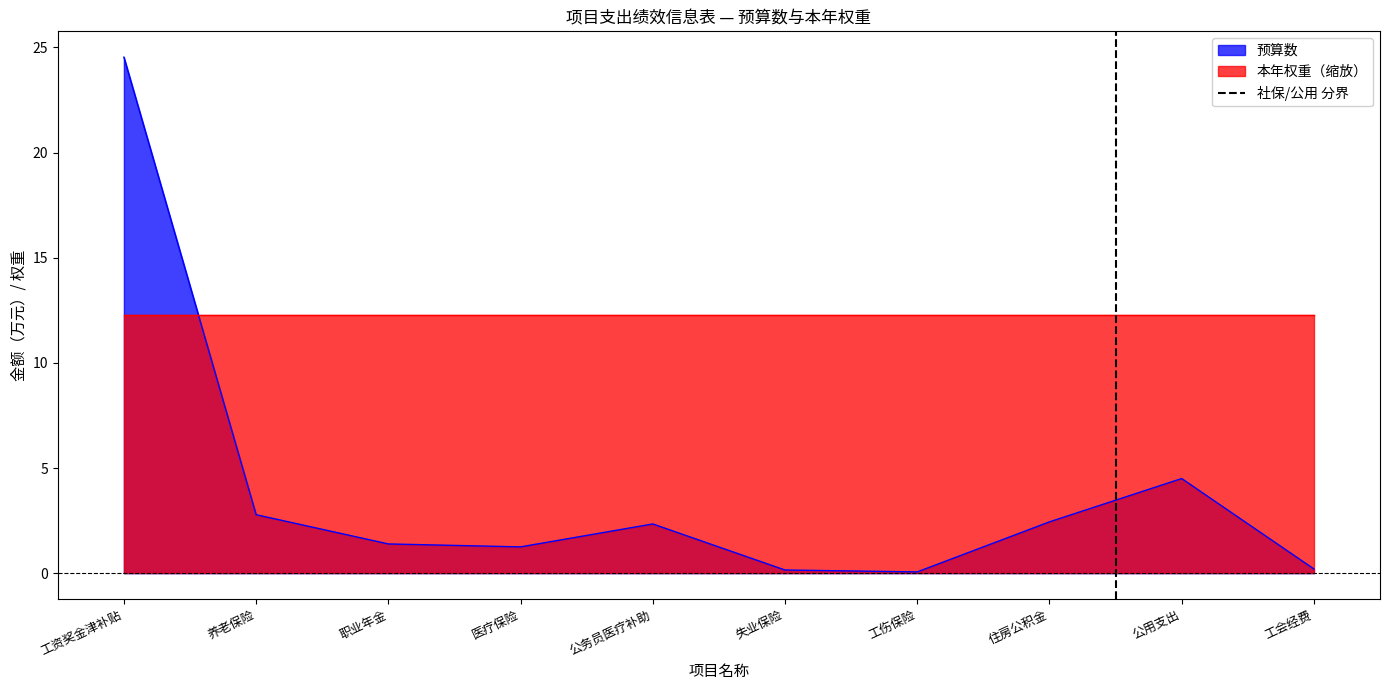

What is the highest value of the 预算数 series?

24.5